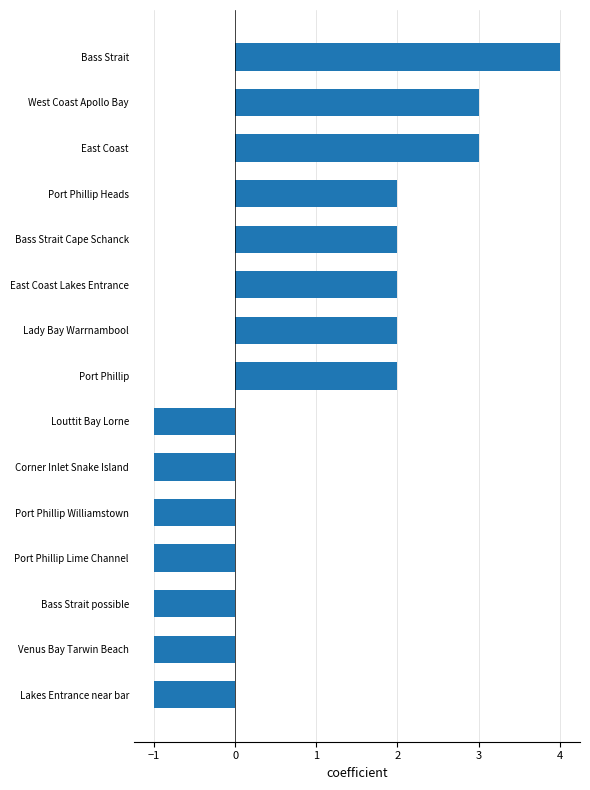

The value at Port Phillip Heads is 2. True or false?

True